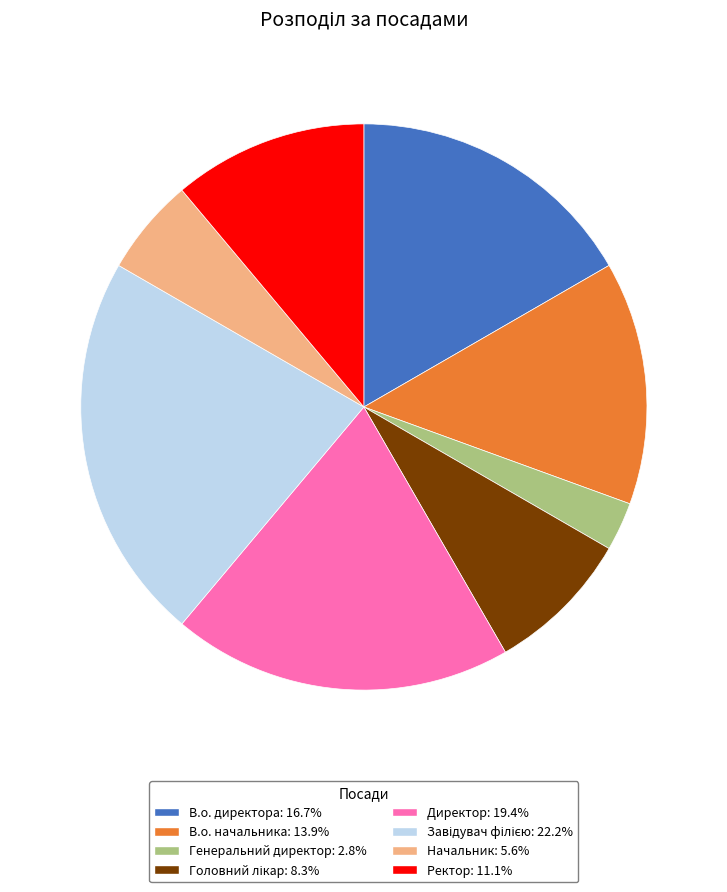

Does any single category account for the majority?

No